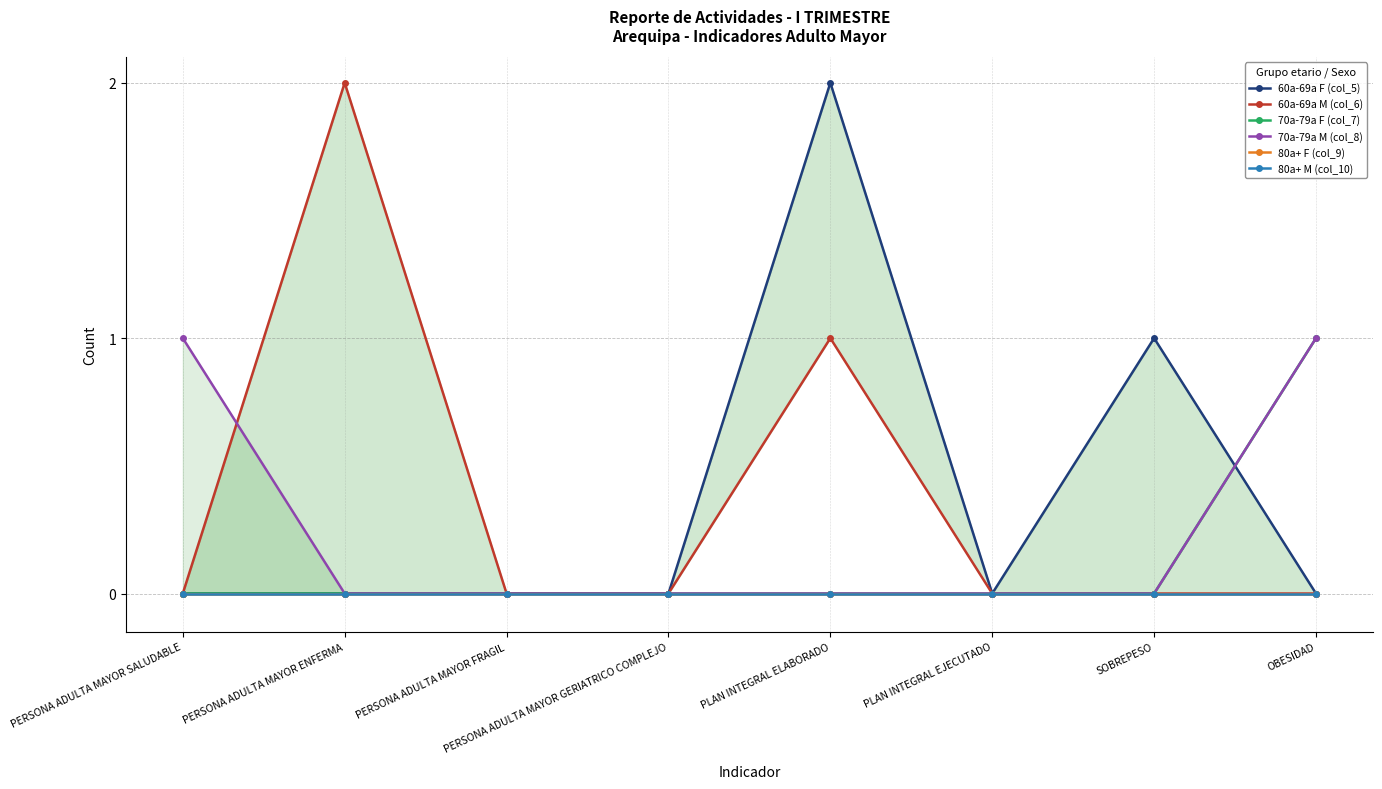

True or false: 60a-69a M (col_6) has a value of 0 at PERSONA ADULTA MAYOR GERIATRICO COMPLEJO.

True